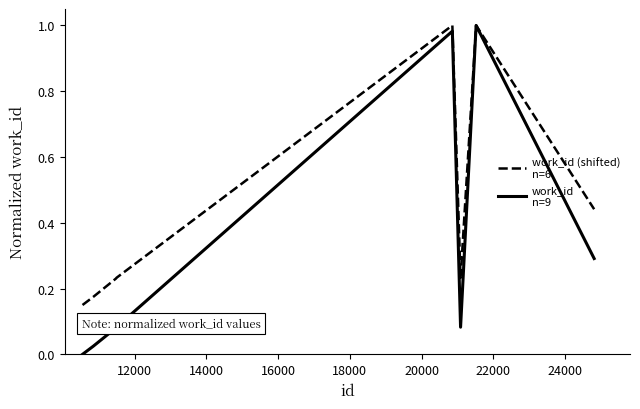

Reading left to right, extract all data points from this chart.

work_id (shifted)
n=6: 0.1	0.2	0.2	0.2	1.0	1.0	0.2	1.0	0.4
work_id
n=9: 0.0	0.0	0.1	0.1	1.0	1.0	0.1	1.0	0.3